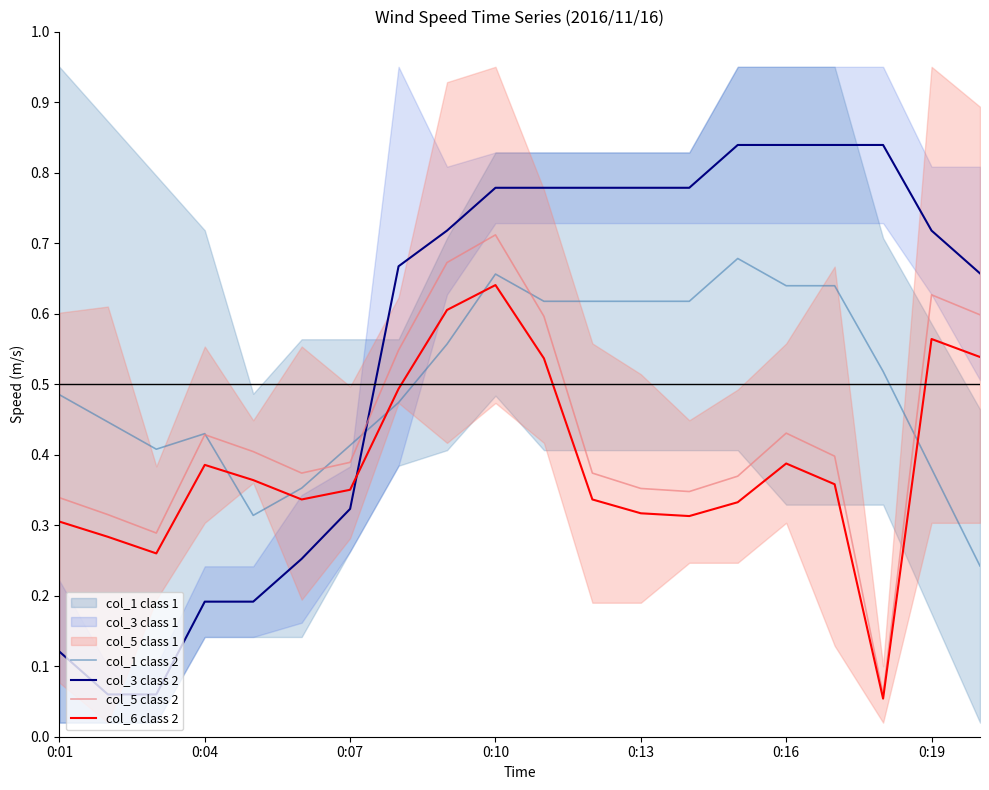

Is the value of col_3 class 2 at 0:10 greater than the value of col_5 class 2 at 0:01?

Yes